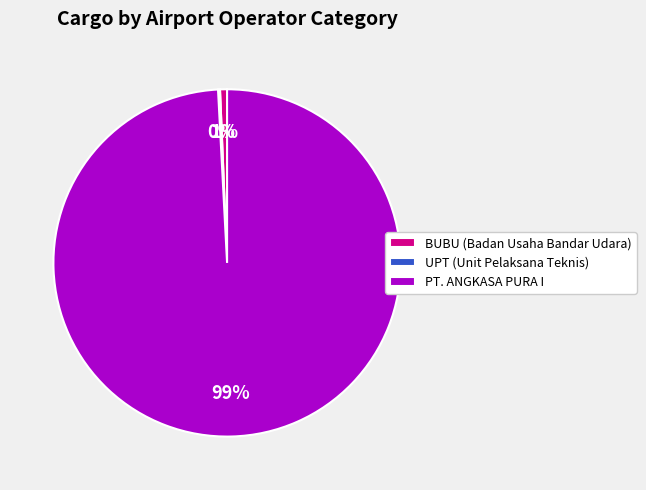

To the nearest percent, what is the difference between the largest and smallest slice percentages?

99%